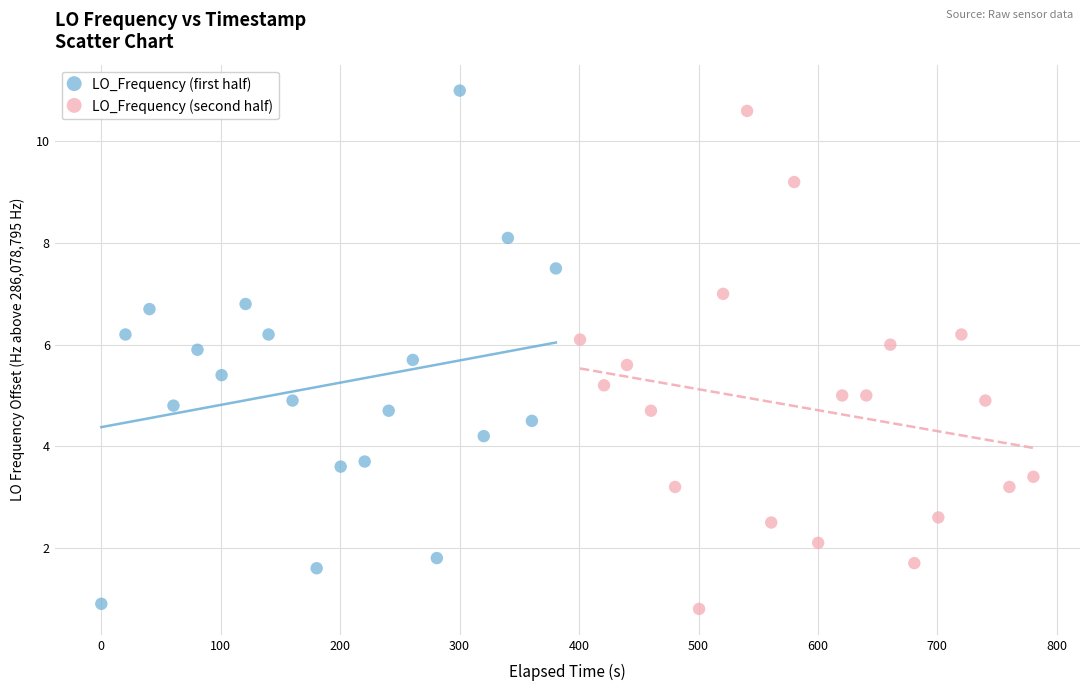

What are all the series names shown in the legend?

LO_Frequency (first half), LO_Frequency (second half)